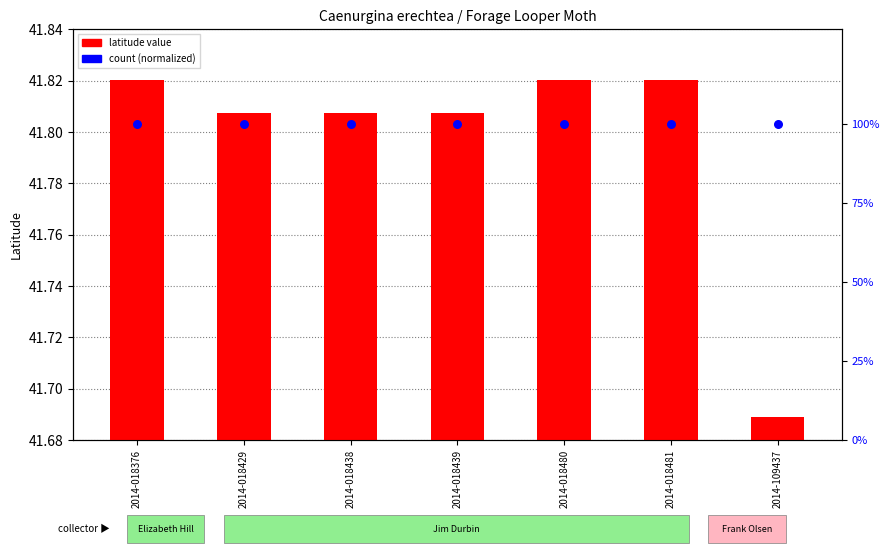

Which series contains the highest Y value?

count (normalized)